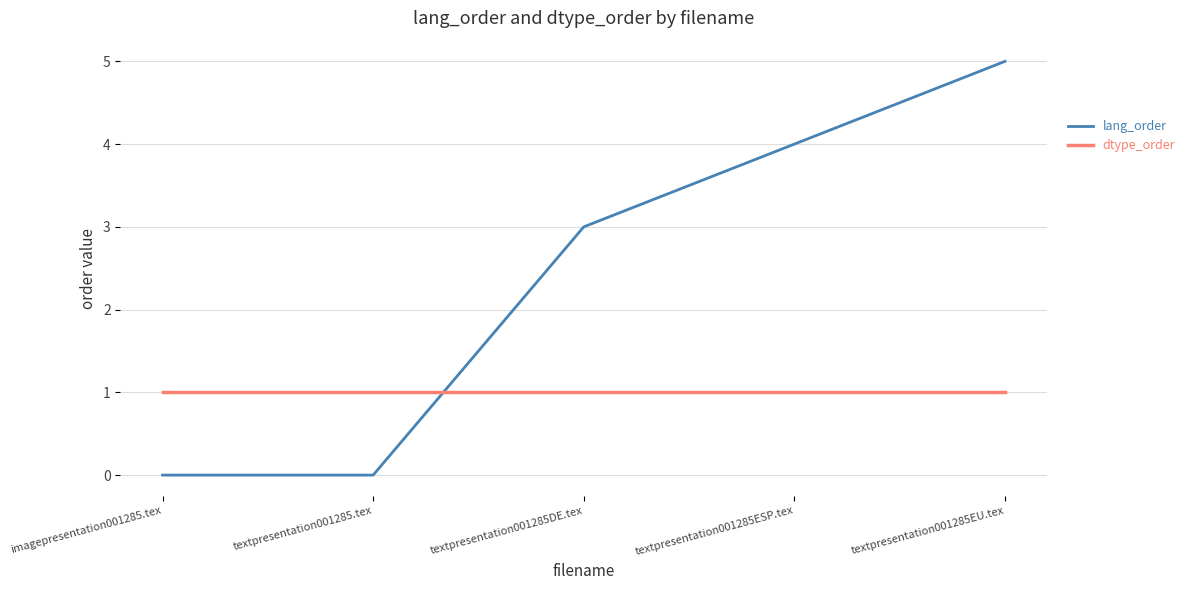

What is the total value across all series at textpresentation001285ESP.tex?

5